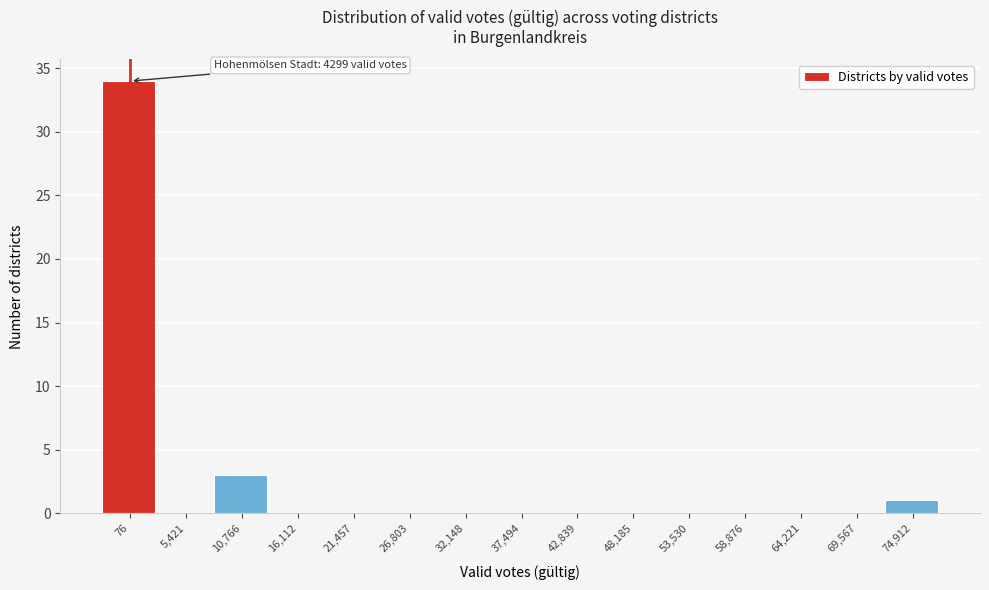

Reading left to right, transcribe all the data shown in this chart.

76=34	5,421=0	10,766=3	16,112=0	21,457=0	26,803=0	32,148=0	37,494=0	42,839=0	48,185=0	53,530=0	58,876=0	64,221=0	69,567=0	74,912=1